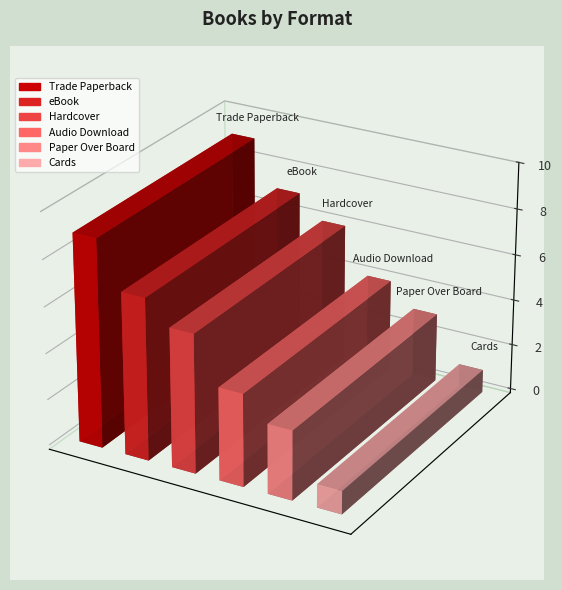

What is the minimum value shown in the chart?

1